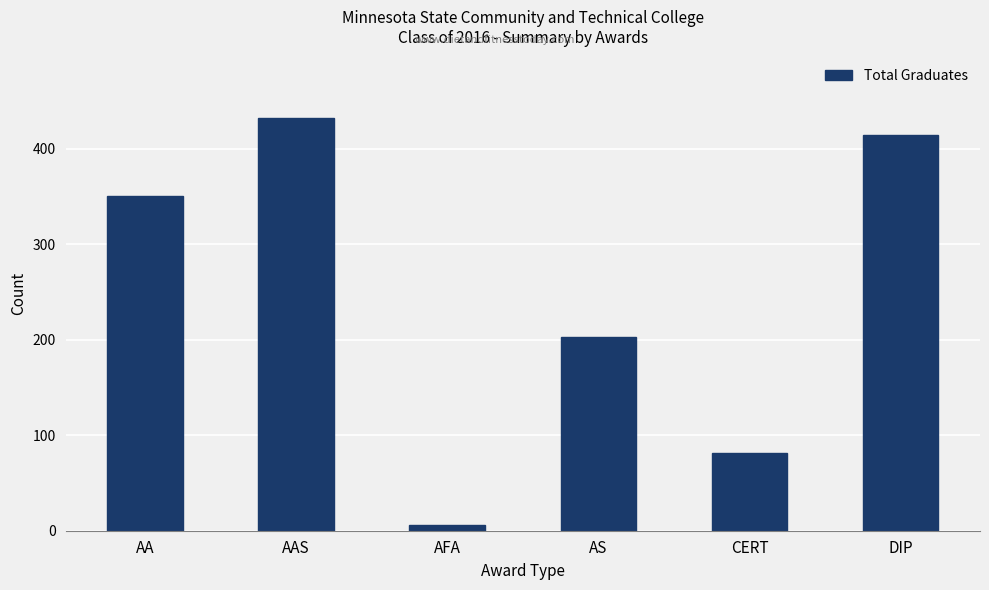

What is the value of the 2nd bar from the left?

432